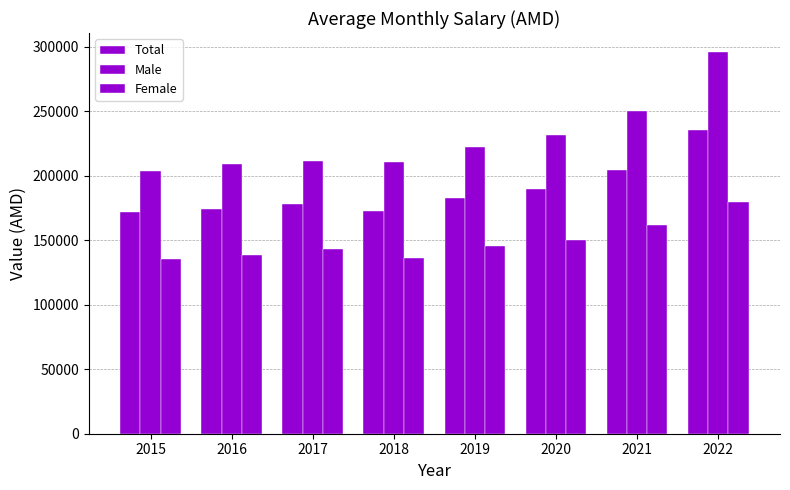

Reading left to right, what are all the values shown in this chart?

Total: 2015=171615	2016=174445	2017=177817	2018=172727	2019=182673	2020=189716	2021=204048	2022=235576
Male: 2015=203657	2016=209271	2017=211720	2018=210783	2019=222510	2020=231520	2021=250186	2022=295778
Female: 2015=135492	2016=138901	2017=143016	2018=136363	2019=145198	2020=150306	2021=161421	2022=179882